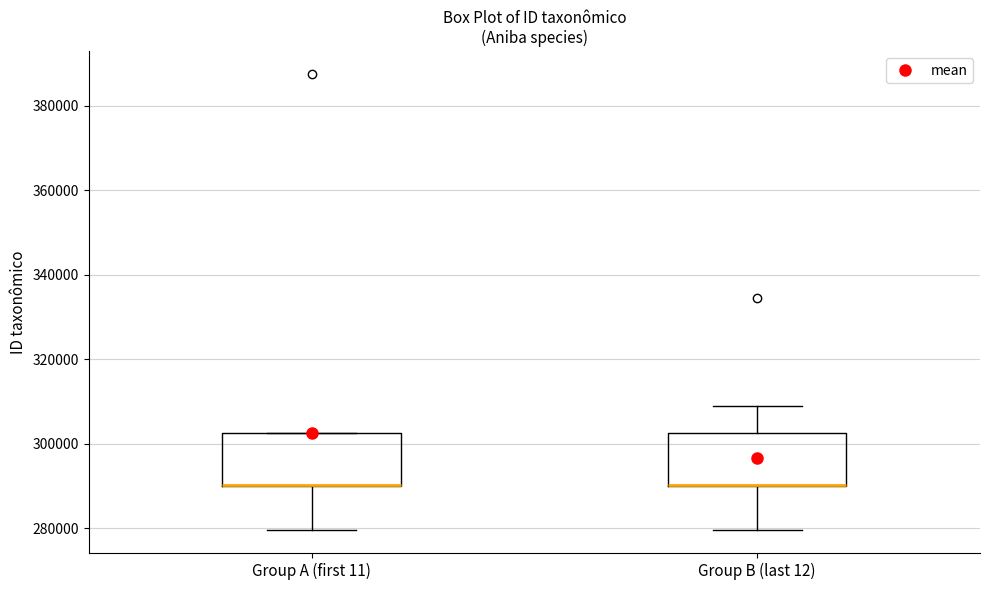

Where is the upper edge of the box for Group A (first 11) on the y-axis? The values are not printed on the chart, so give them approximately, as read against the axis.

302000